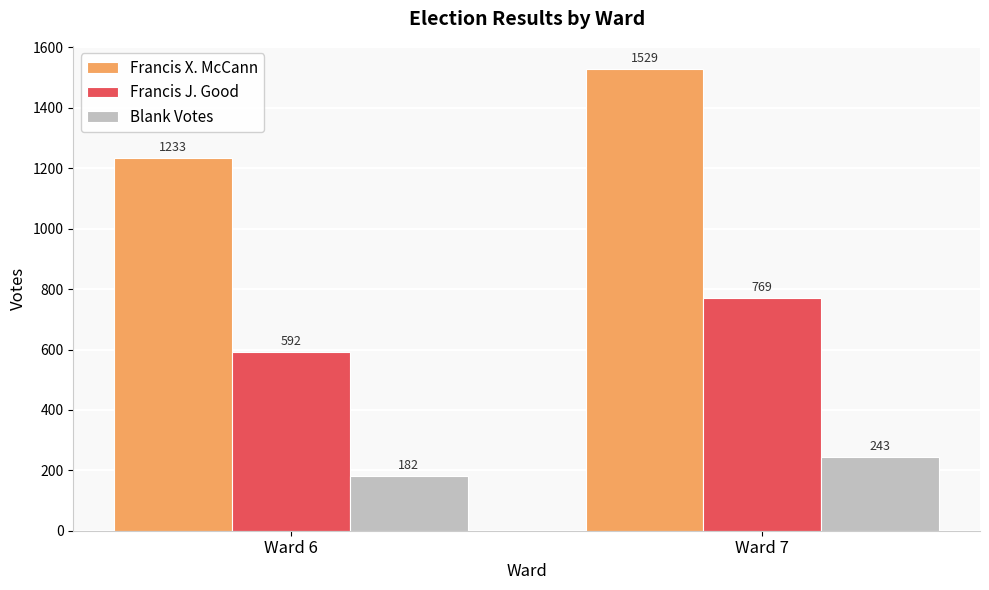

Where is Blank Votes nearest to the value 212?

Ward 6